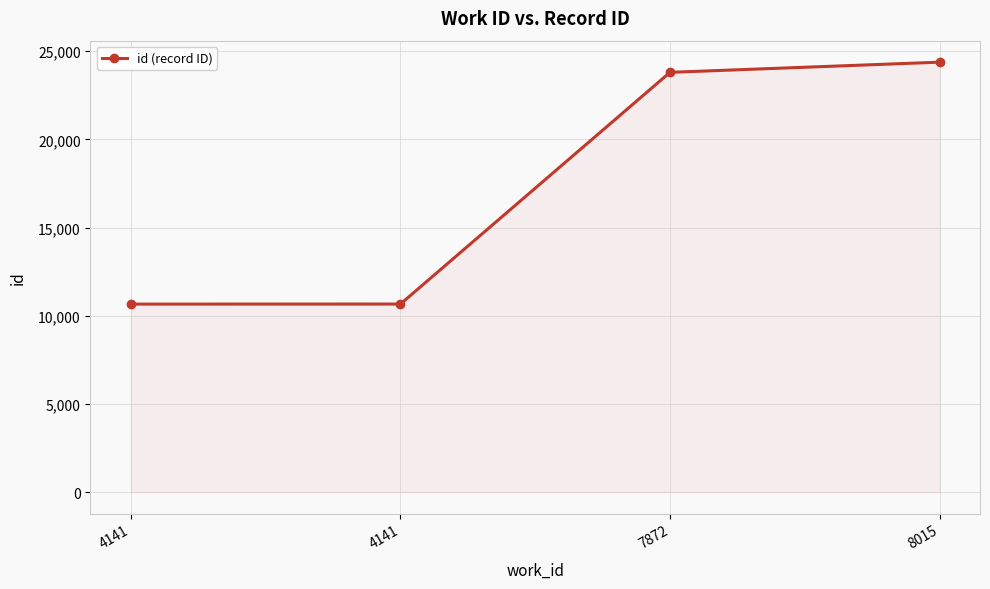

What is the sum of all values?

69498